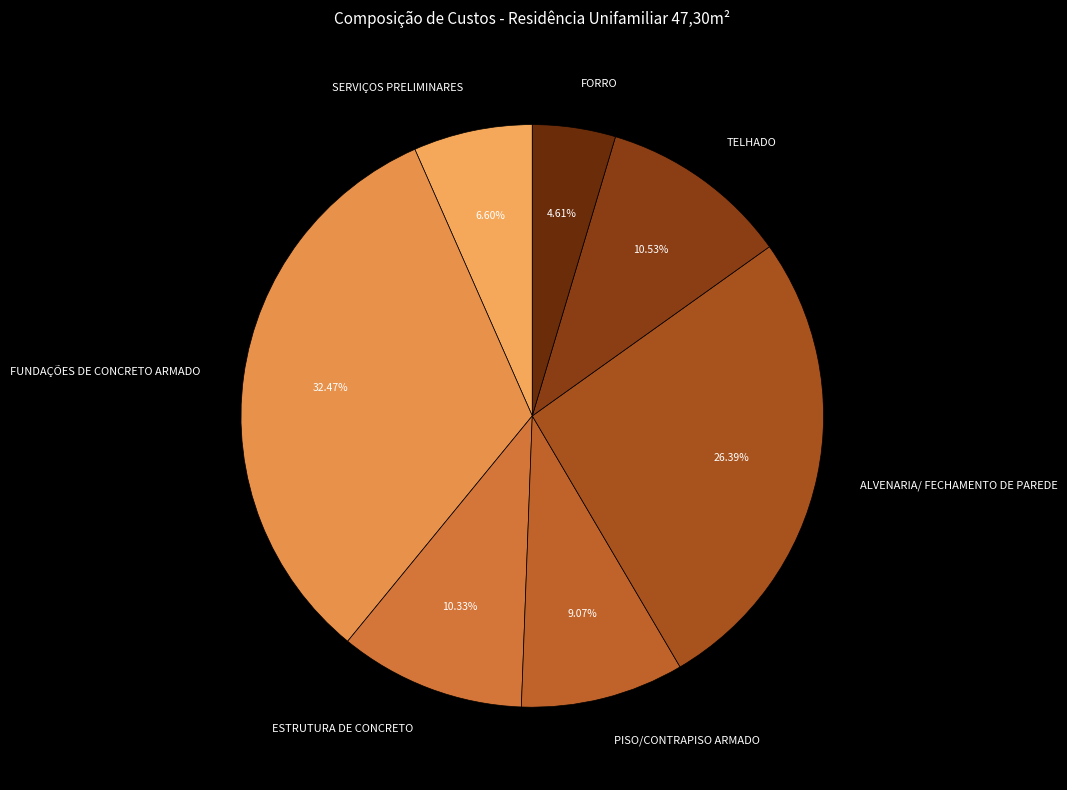

What is the total percentage of FORRO and ESTRUTURA DE CONCRETO?

14.9%